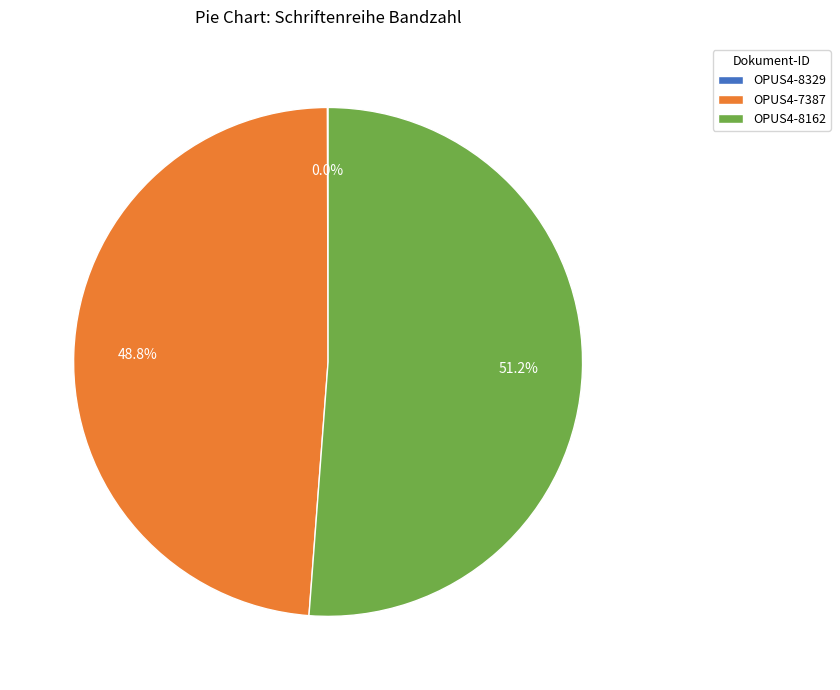

Is OPUS4-8162 the majority of the pie?

Yes